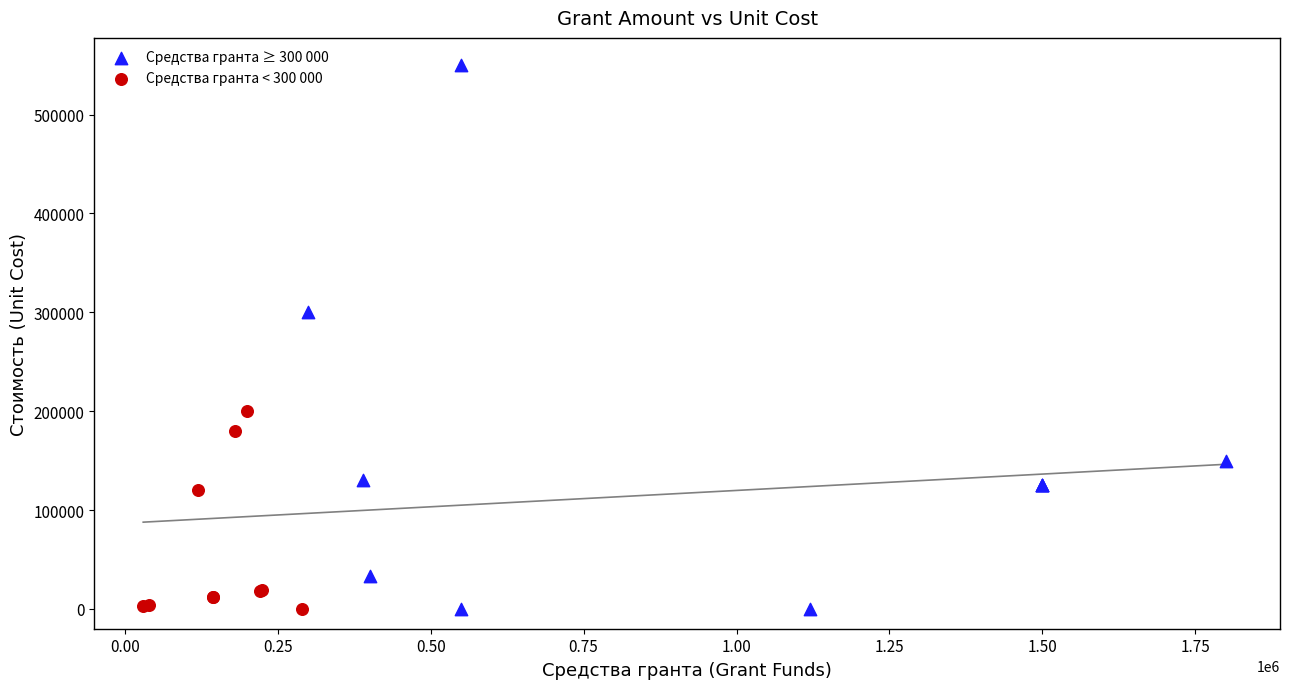

Which series has the widest spread of Y values?

Средства гранта ≥ 300 000